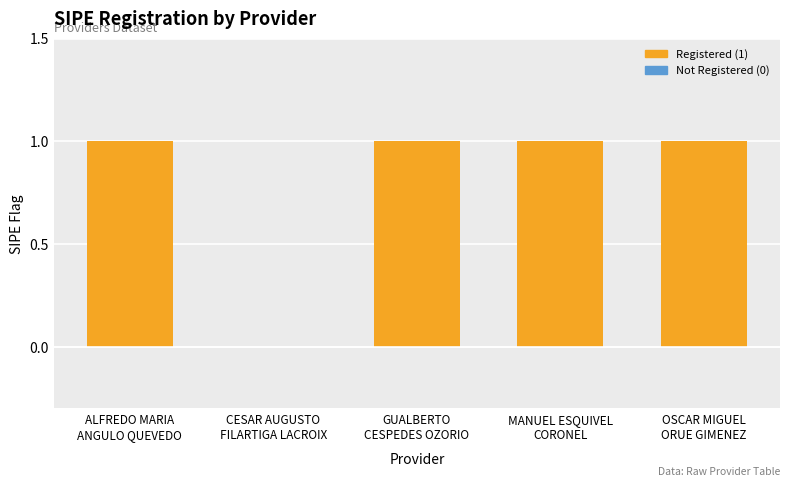

What is the average value?

1